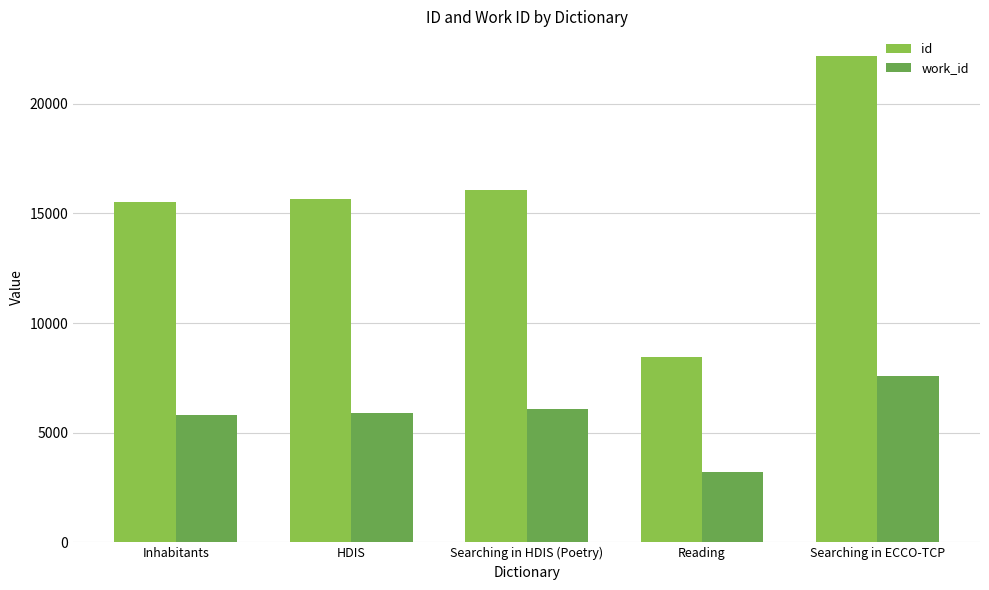

What value does the work_id series have at Searching in HDIS (Poetry), to the nearest 10?

6070